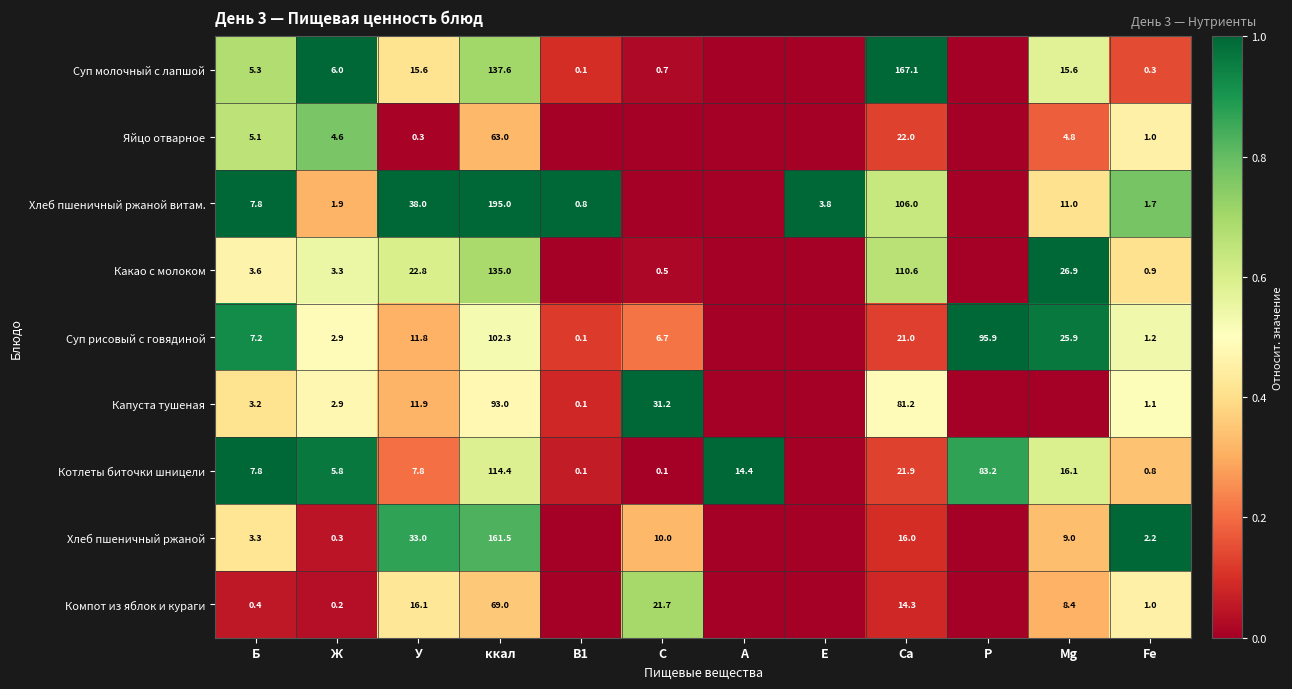

Rank the series at У from highest to lowest value.

Хлеб пшеничный ржаной витам., Хлеб пшеничный ржаной, Какао с молоком, Компот из яблок и кураги, Суп молочный с лапшой, Капуста тушеная, Суп рисовый с говядиной, Котлеты биточки шницели, Яйцо отварное